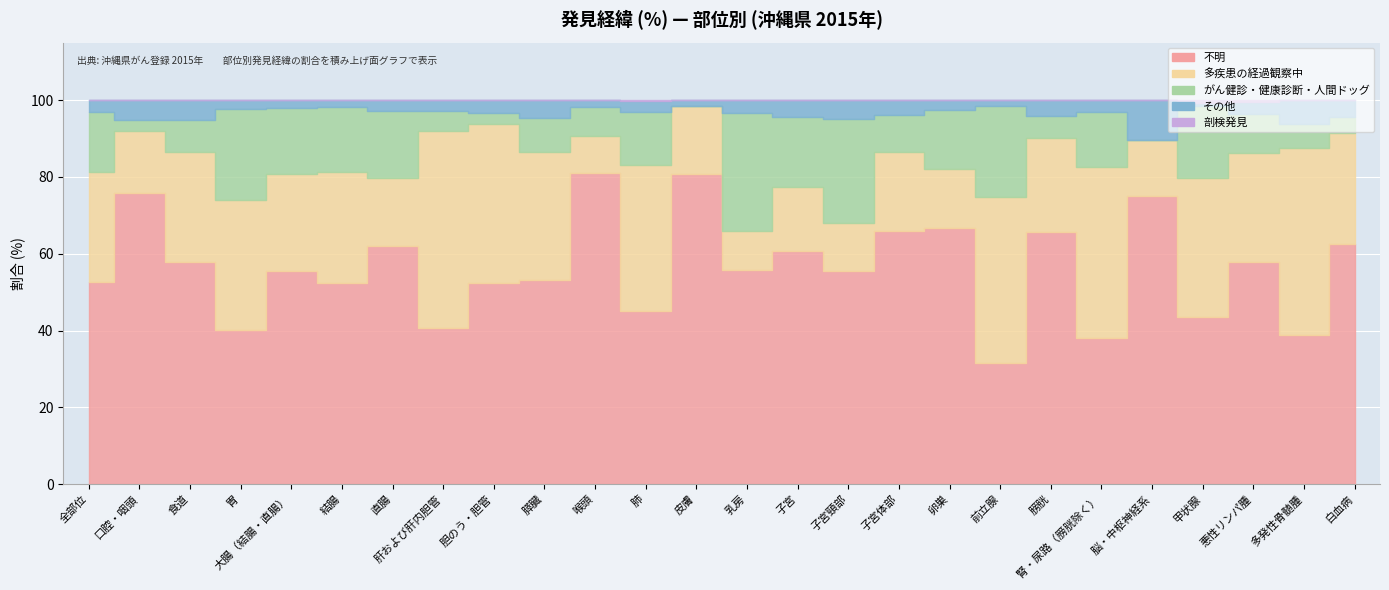

At 胆のう・胆管, list the series in order from largest to smallest.

不明, 多疾患の経過観察中, その他, がん健診・健康診断・人間ドッグ, 剖検発見